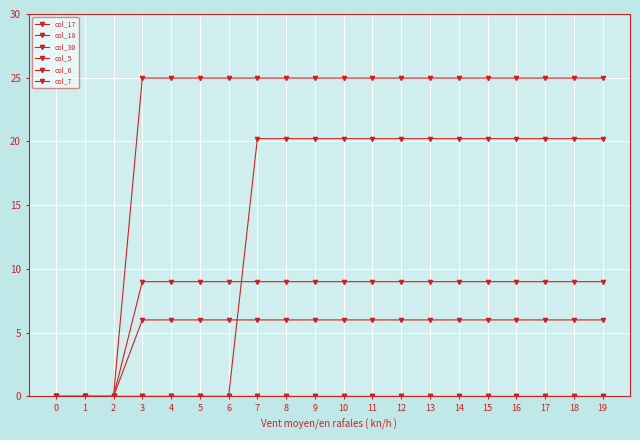

Which series has the widest spread of values?

col_7